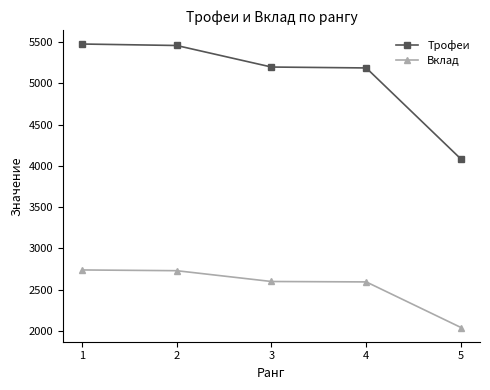

Rank the series by their maximum value, from lowest to highest.

Вклад, Трофеи